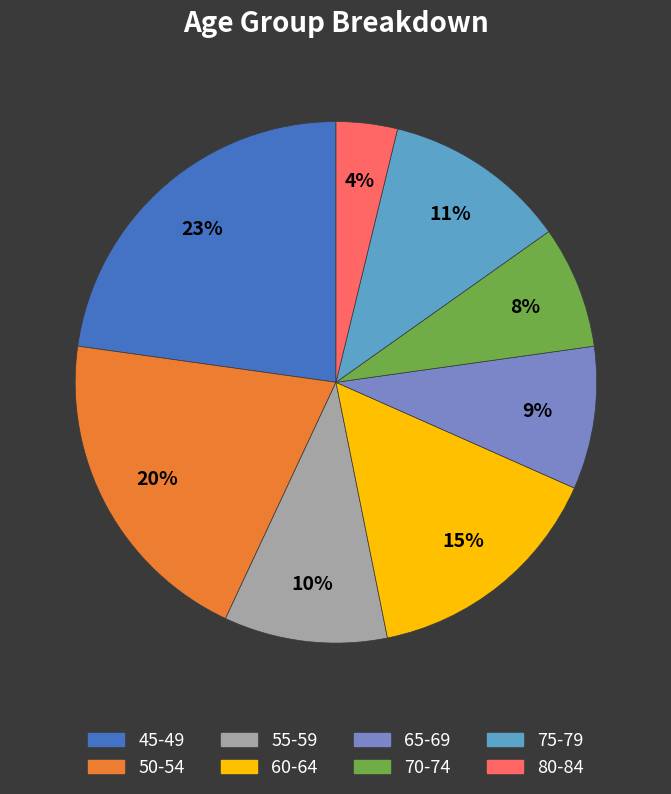

To the nearest percent, what is the difference between the largest and smallest slice percentages?

19%